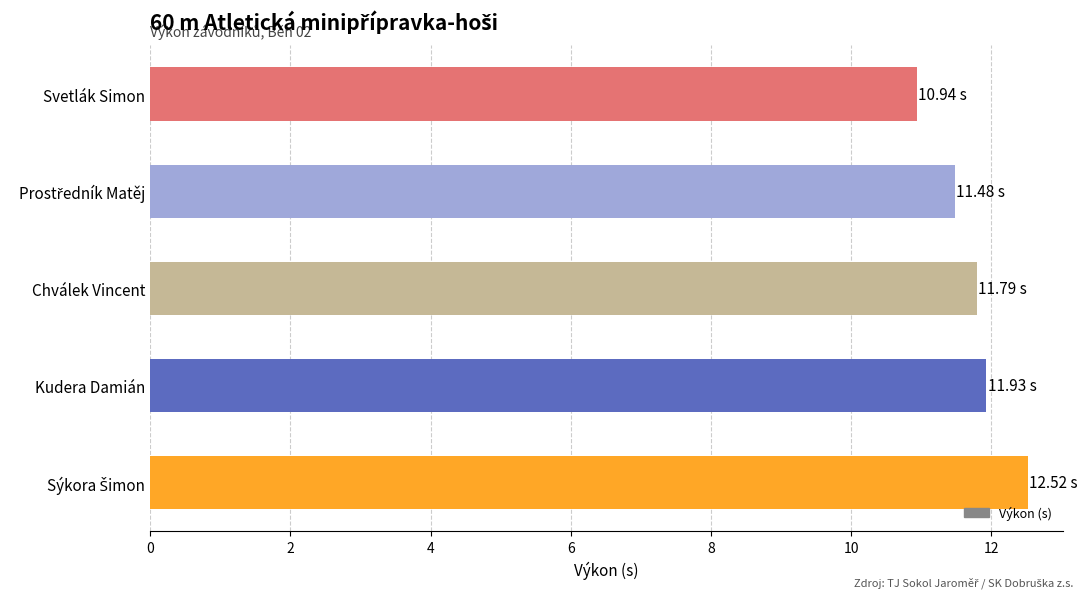

At which category does the chart reach its minimum across all series?

Svetlák Simon